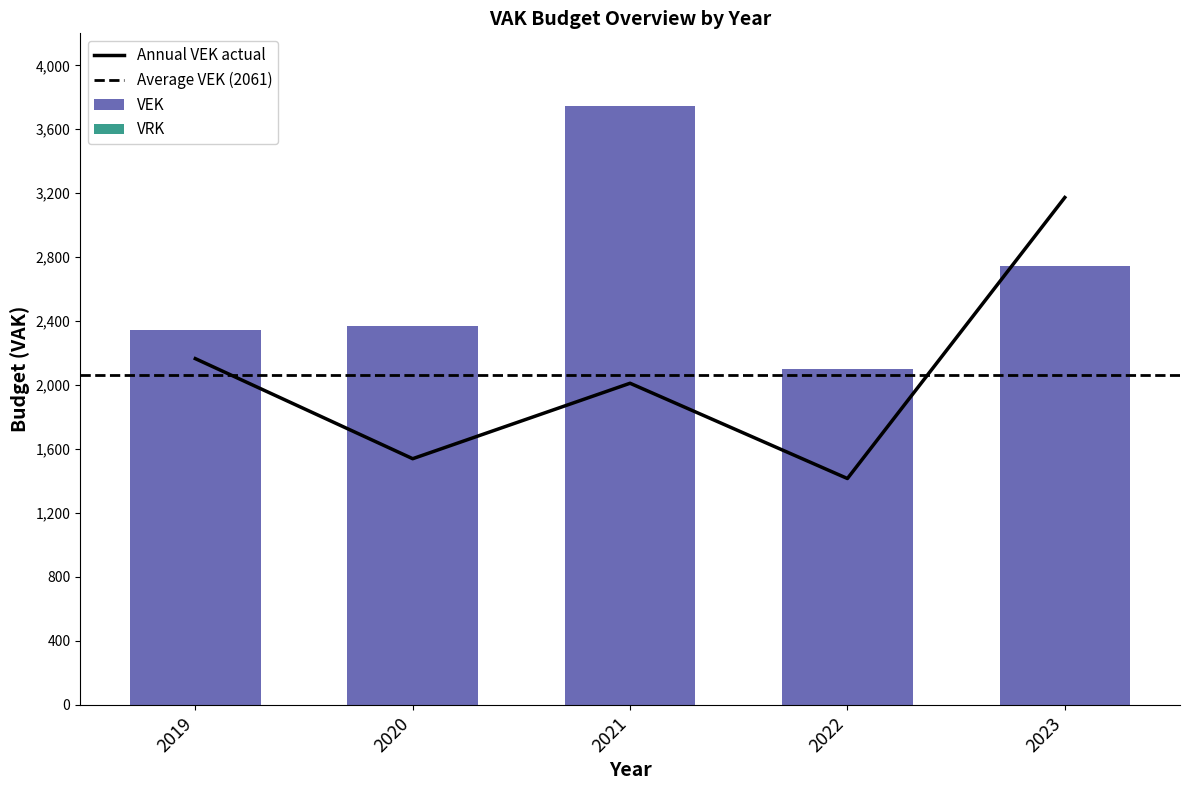

Reading right to left, list all the values displayed in this chart.

2023=2747	2022=2103	2021=3748	2020=2370	2019=2347